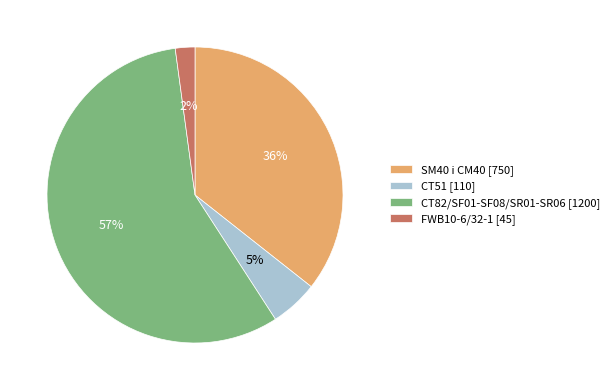

Is the sum of FWB10-6/32-1 and SM40 i CM40 greater than half?

No